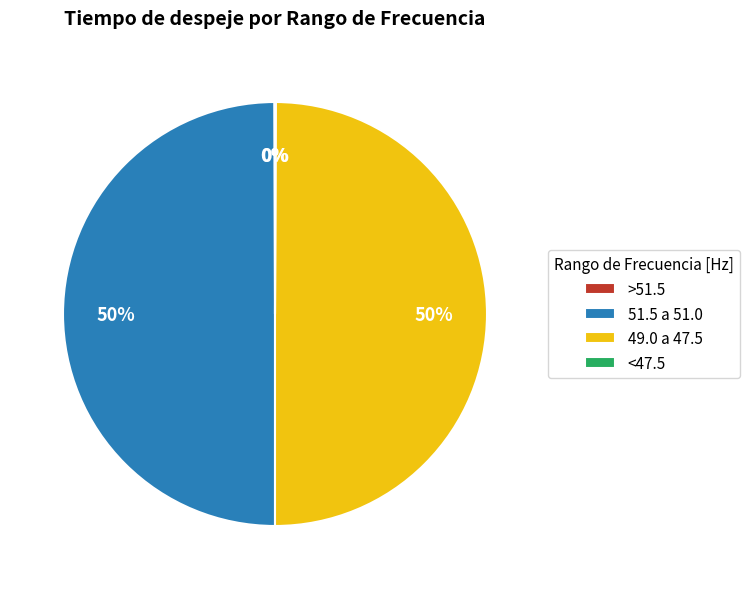

Combined, do 51.5 a 51.0 and 49.0 a 47.5 account for over 50%?

Yes